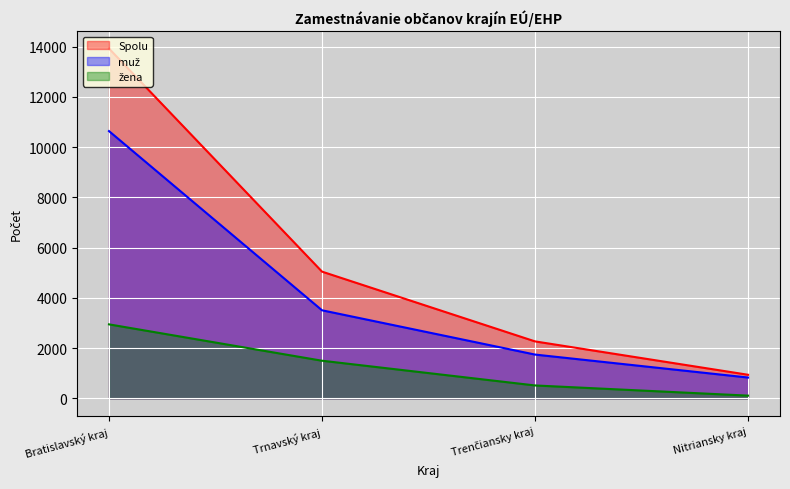

What is the value of the muž point at the 1st from the left?

10635